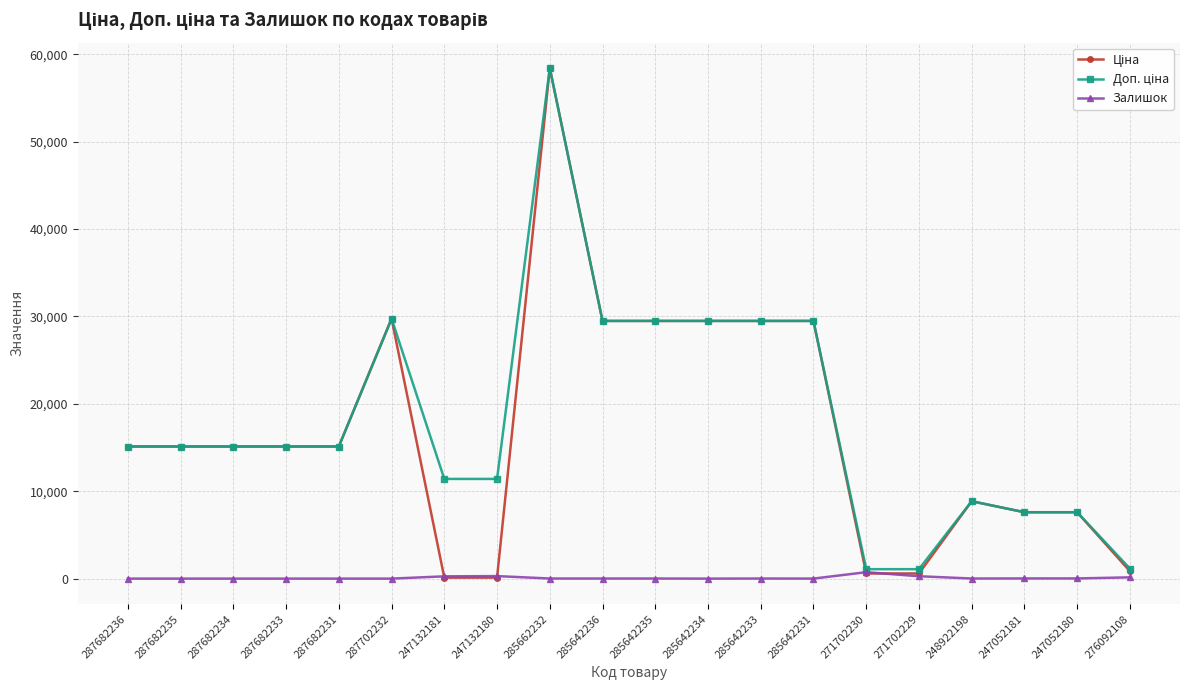

True or false: Залишок has a value of 735.0 at 271702230.

True